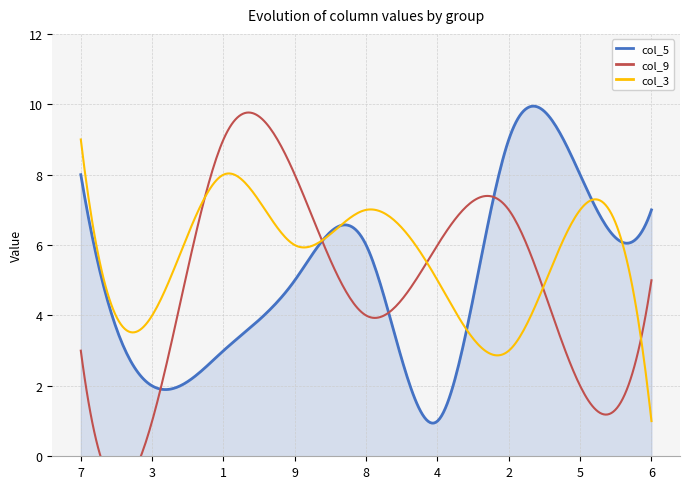

What is the label of the 7th point from the left?

2